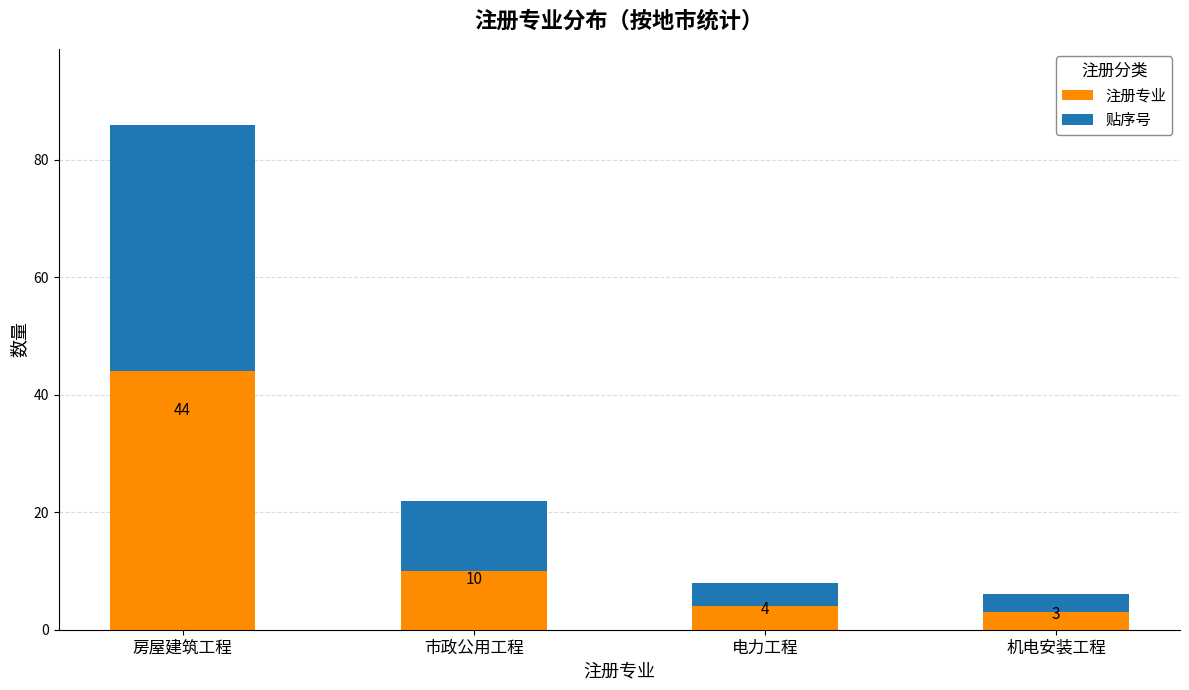

At which category is the sum across all series the highest?

房屋建筑工程